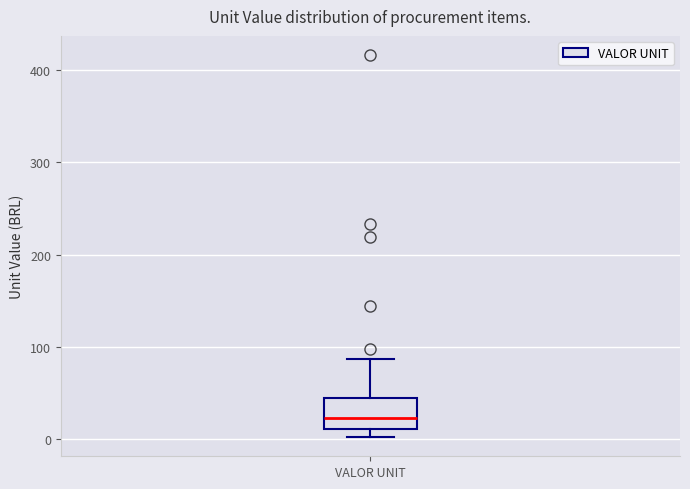

Transcribe this box plot: give where the median line is, the range the box spans, and where the two whiskers end, as read against the y-axis. The values are not printed on the chart, so give them approximately, as read against the axis.

median 20, box 10 to 50, whiskers 0 to 90